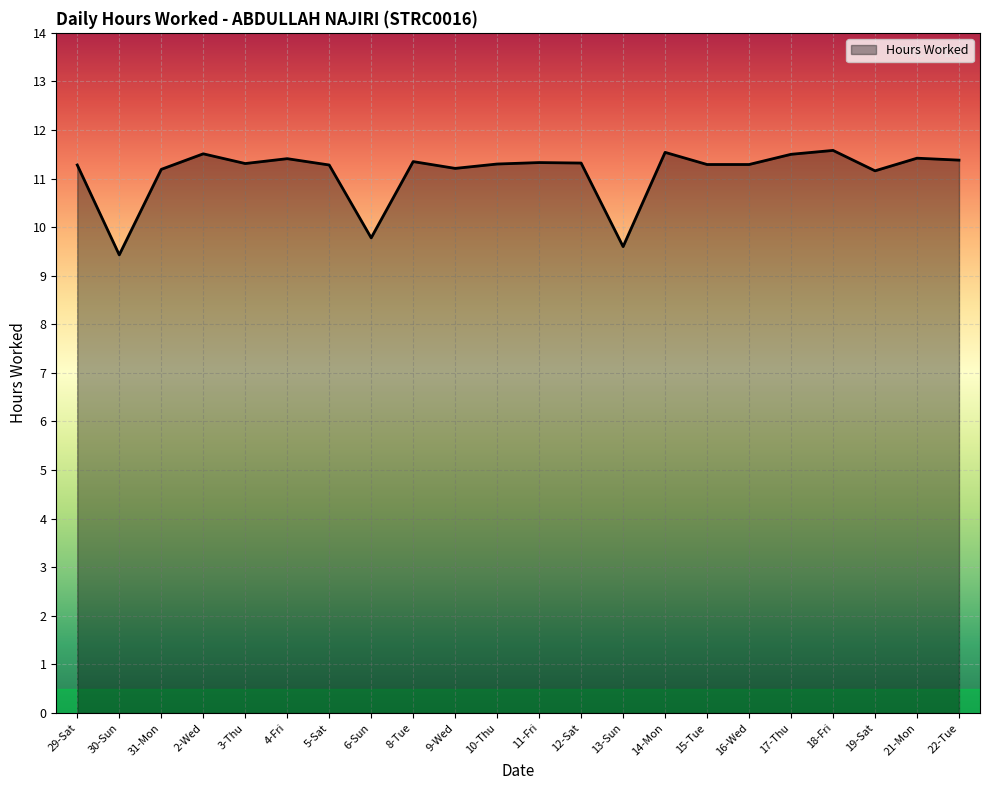

Which label corresponds to the smallest value in the chart?

30-Sun